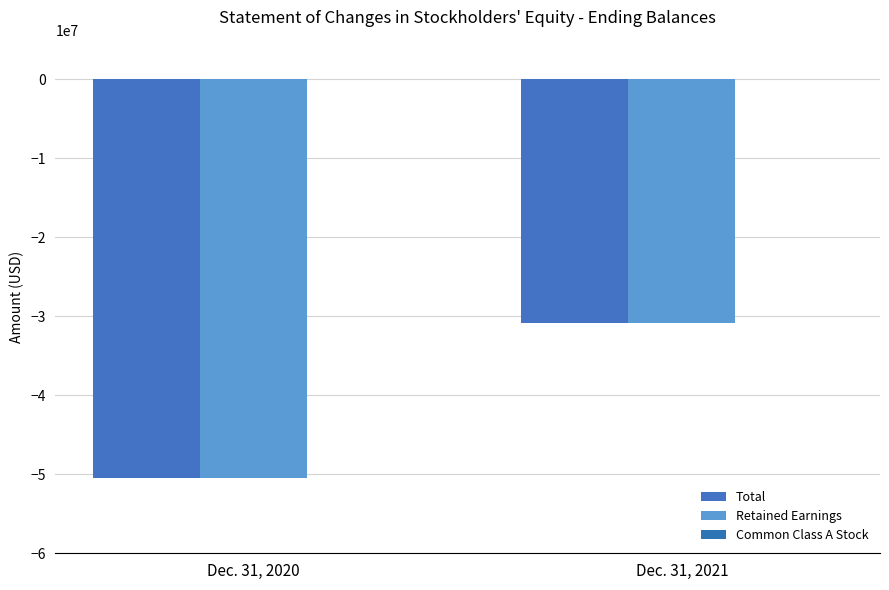

Reading right to left, what are all the values shown in this chart?

Total: Dec. 31, 2021=-30817634	Dec. 31, 2020=-50436202
Retained Earnings: Dec. 31, 2021=-30818669	Dec. 31, 2020=-50437237
Common Class A Stock: Dec. 31, 2021=0	Dec. 31, 2020=0